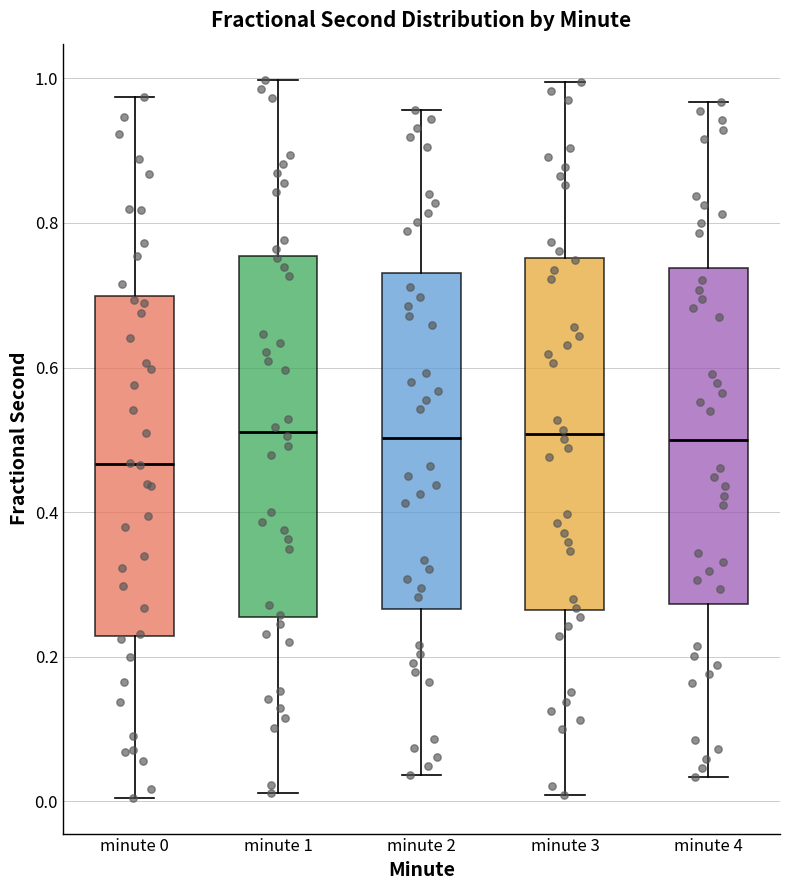

Reading left to right, read every box against the y-axis: the position of its median line, the range the box covers, and the ends of its whiskers. The values are not printed on the chart, so give them approximately, as read against the axis.

minute 0: median 0.46, box 0.22 to 0.70, whiskers 0.00 to 0.98
minute 1: median 0.52, box 0.26 to 0.76, whiskers 0.02 to 1.00
minute 2: median 0.50, box 0.26 to 0.74, whiskers 0.04 to 0.96
minute 3: median 0.50, box 0.26 to 0.76, whiskers 0.00 to 1.00
minute 4: median 0.50, box 0.28 to 0.74, whiskers 0.04 to 0.96